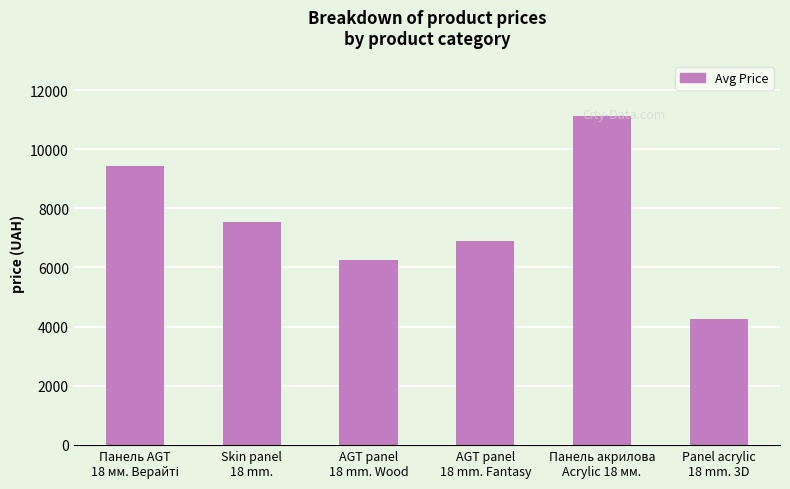

What is the sum of all values?

45489.3